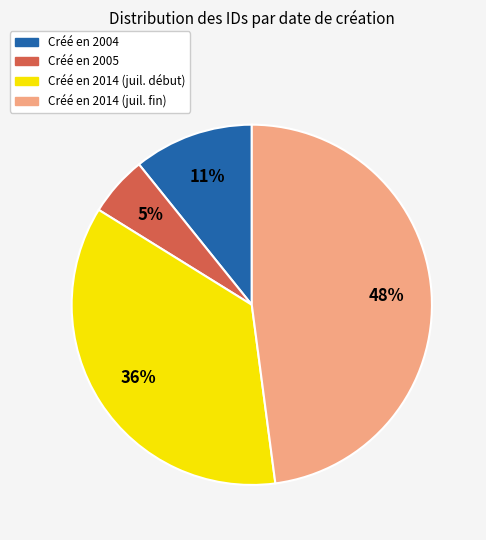

How many segments does this pie chart have?

4